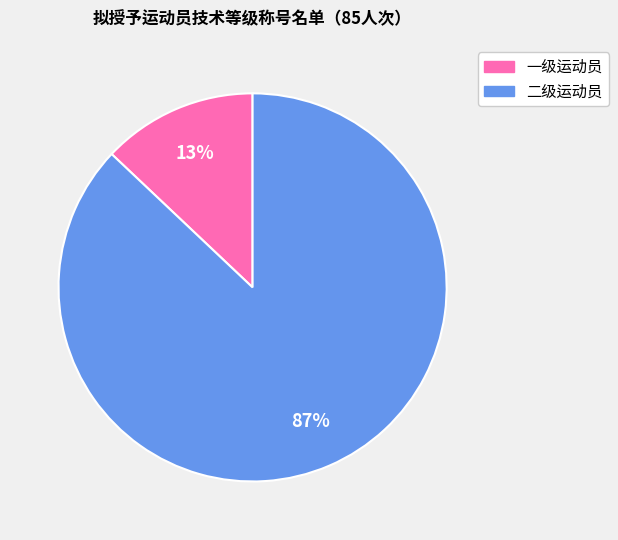

How many slices are in this pie chart?

2